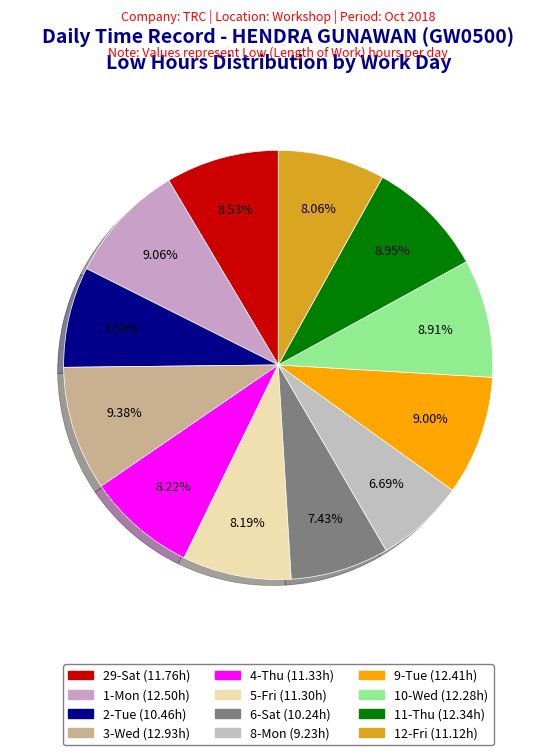

Combined, what portion of the pie is 6-Sat and 8-Mon?

14.1%